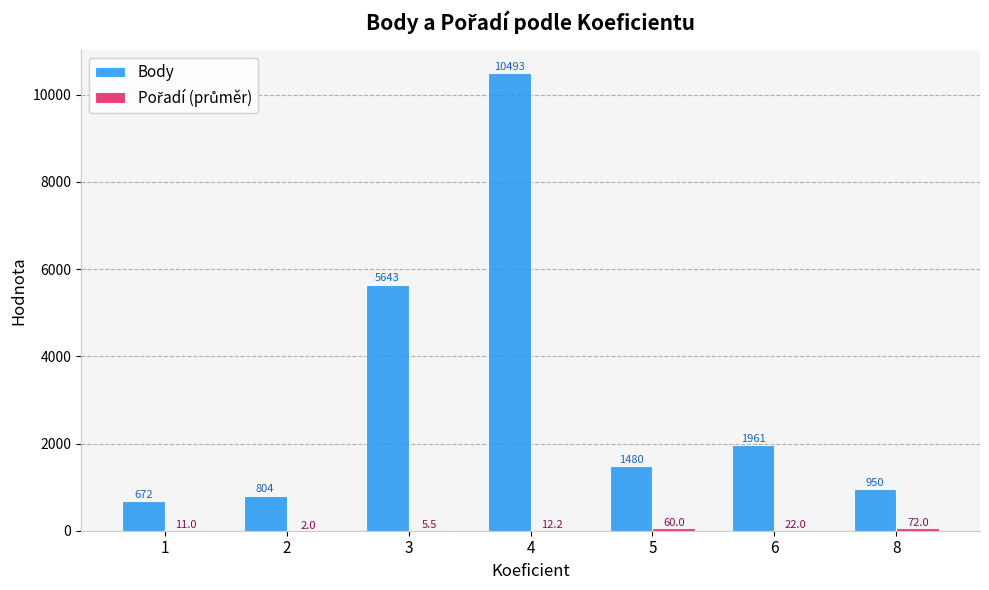

Where is Body nearest to the value 5582?

3